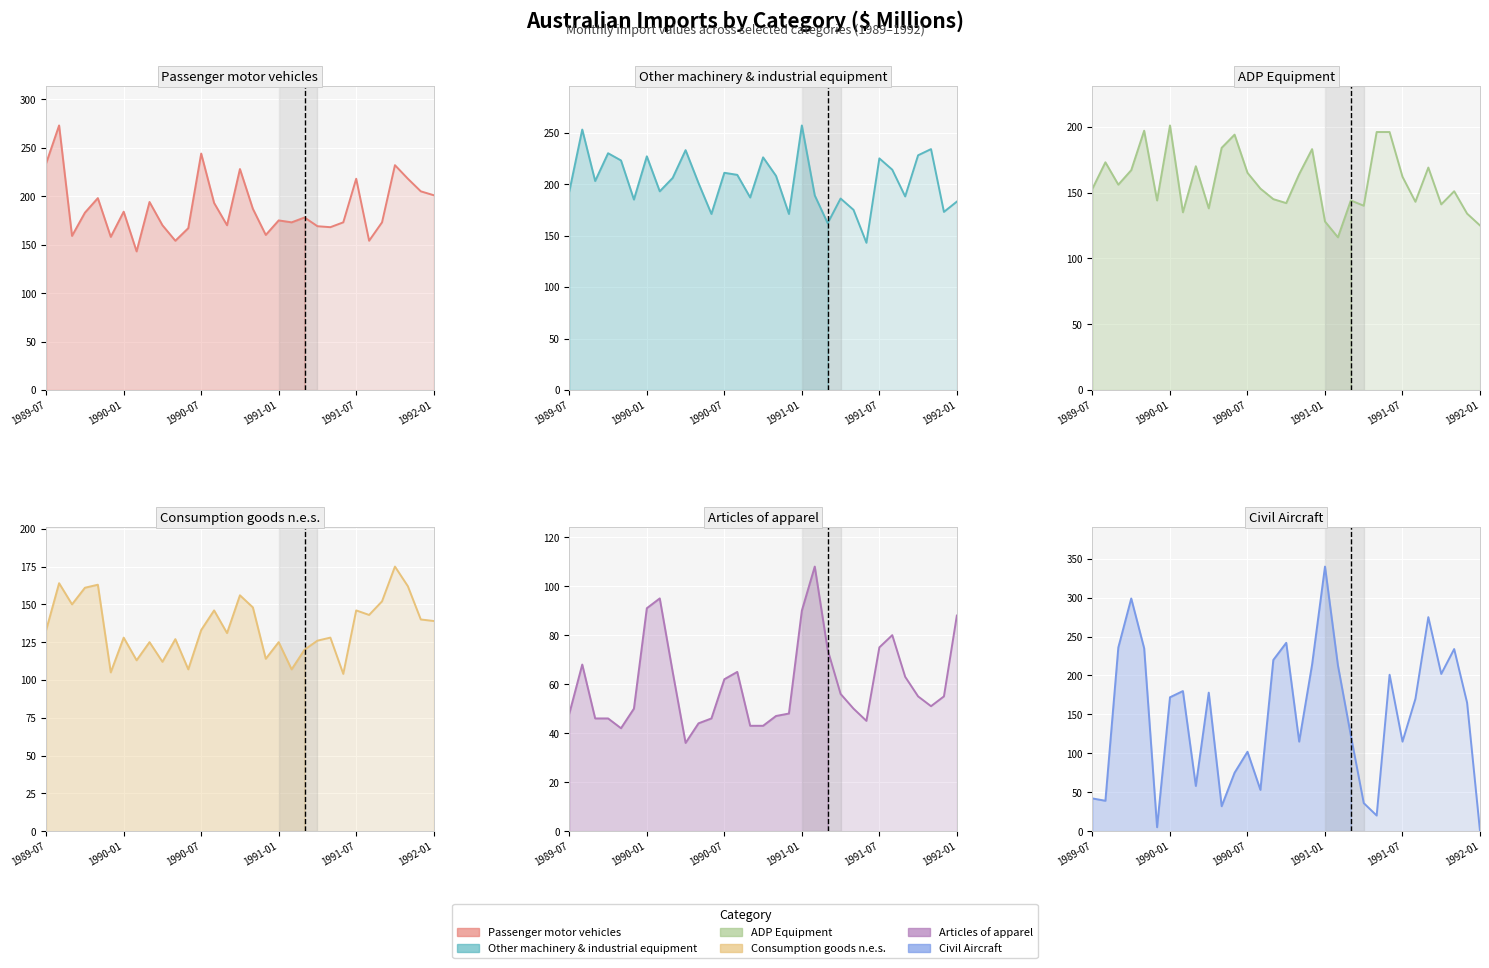

At how many categories does at least one series exceed 79?

31